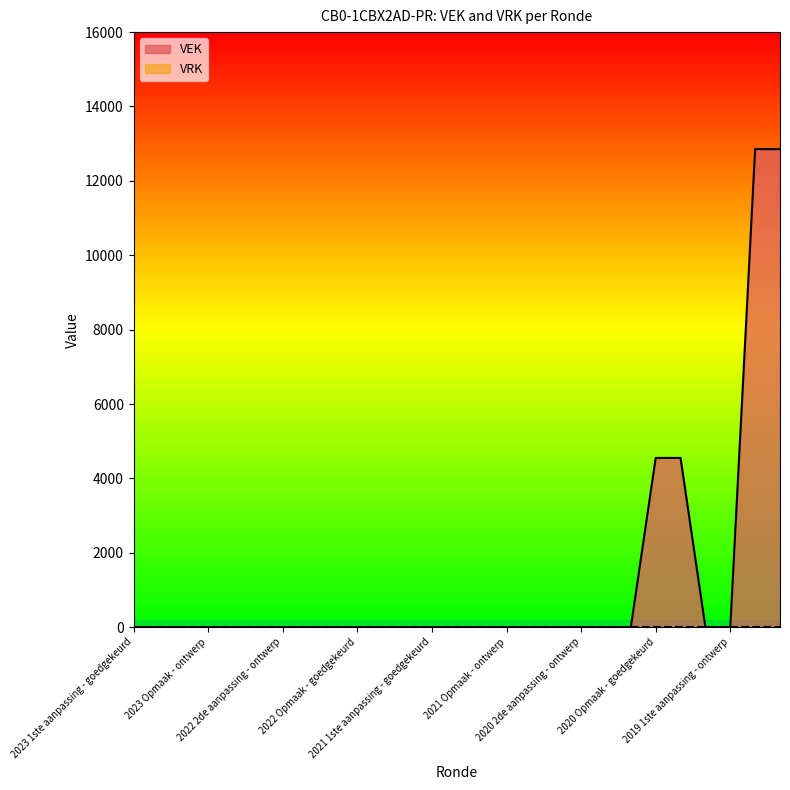

What is the label of the 15th point from the right?

2021 1ste aanpassing - goedgekeurd